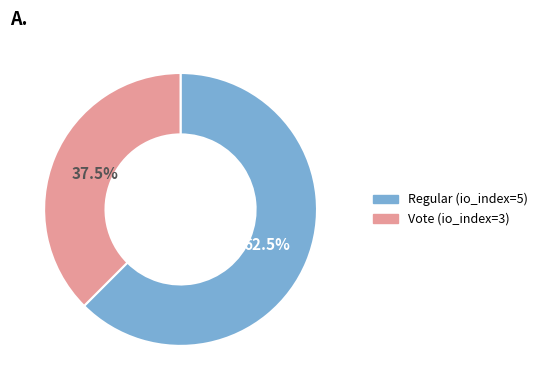

Rank the categories by value from highest to lowest.

Regular (io_index=5), Vote (io_index=3)